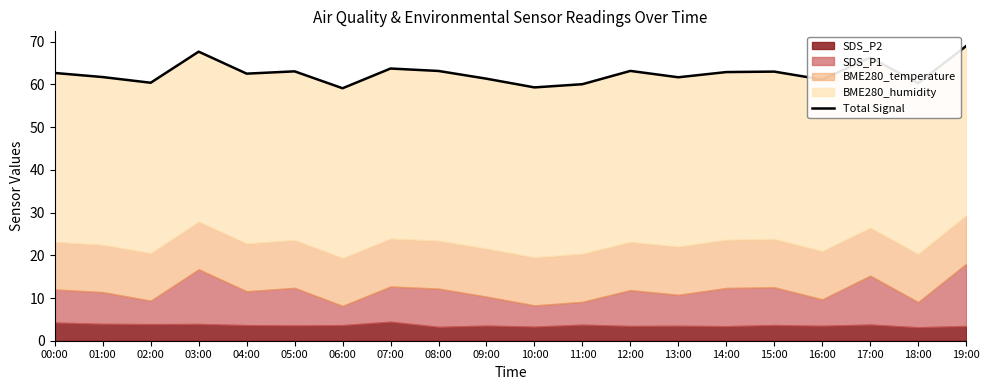

What is the approximate value at 03:00?

67.7